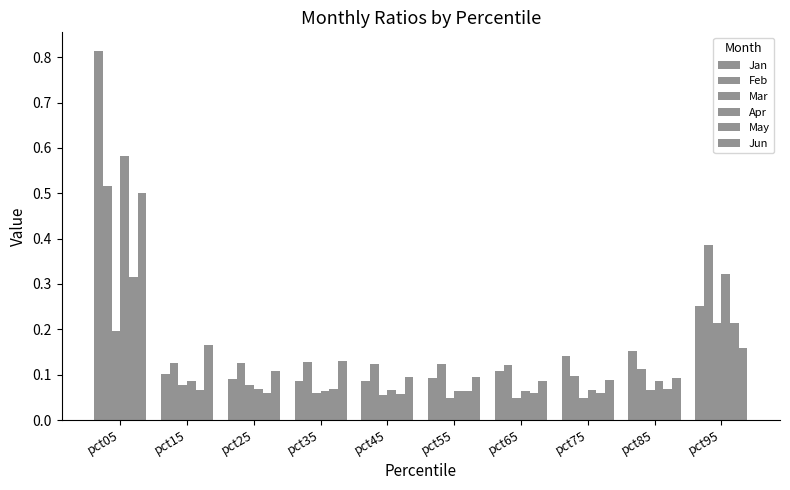

Between pct65 and pct85, which is larger?

pct85